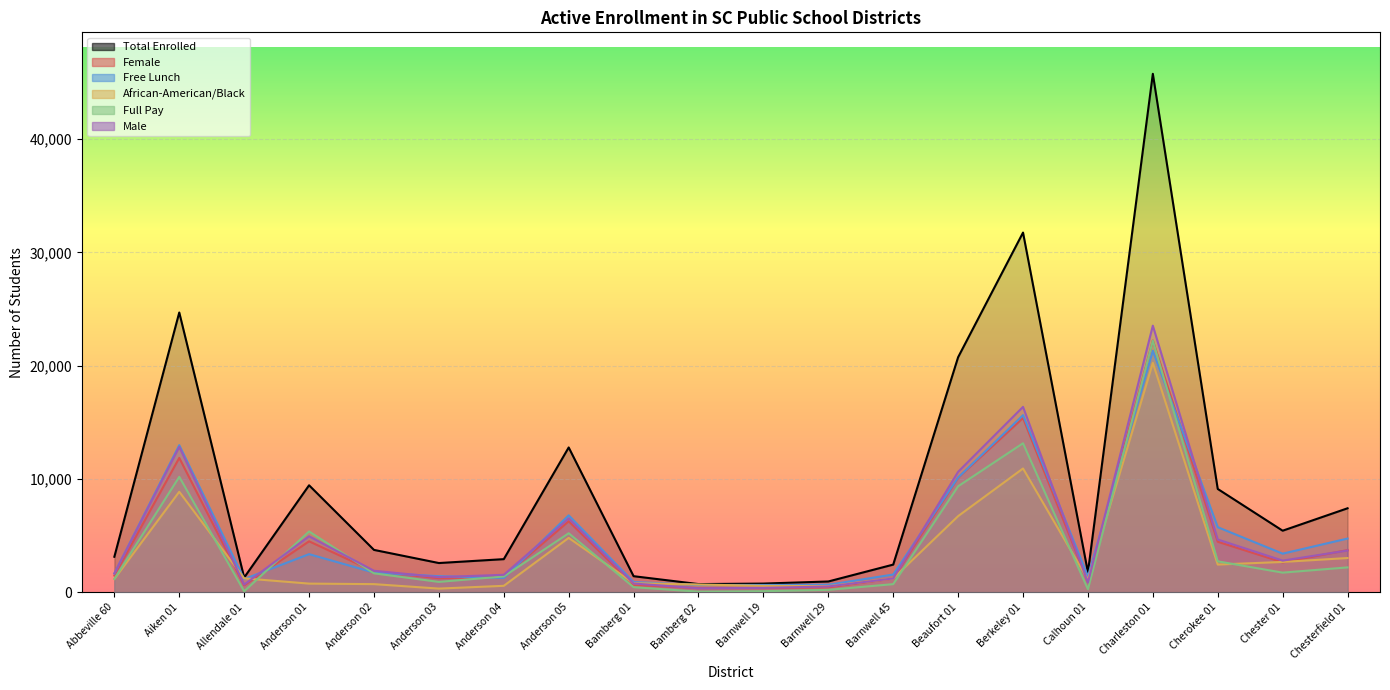

What is the label of the 20th point from the right?

Abbeville 60